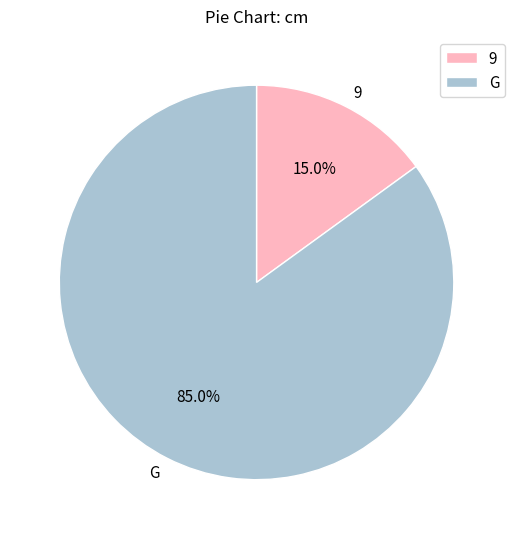

True or false: 9 accounts for 26% of the total.

False